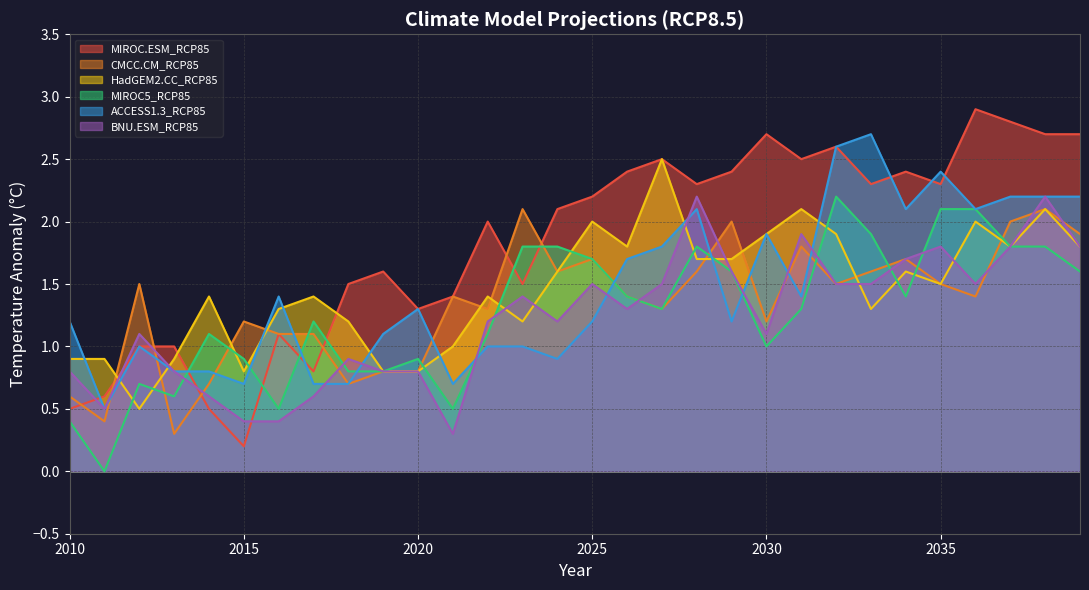

How many data points does each series have?

30